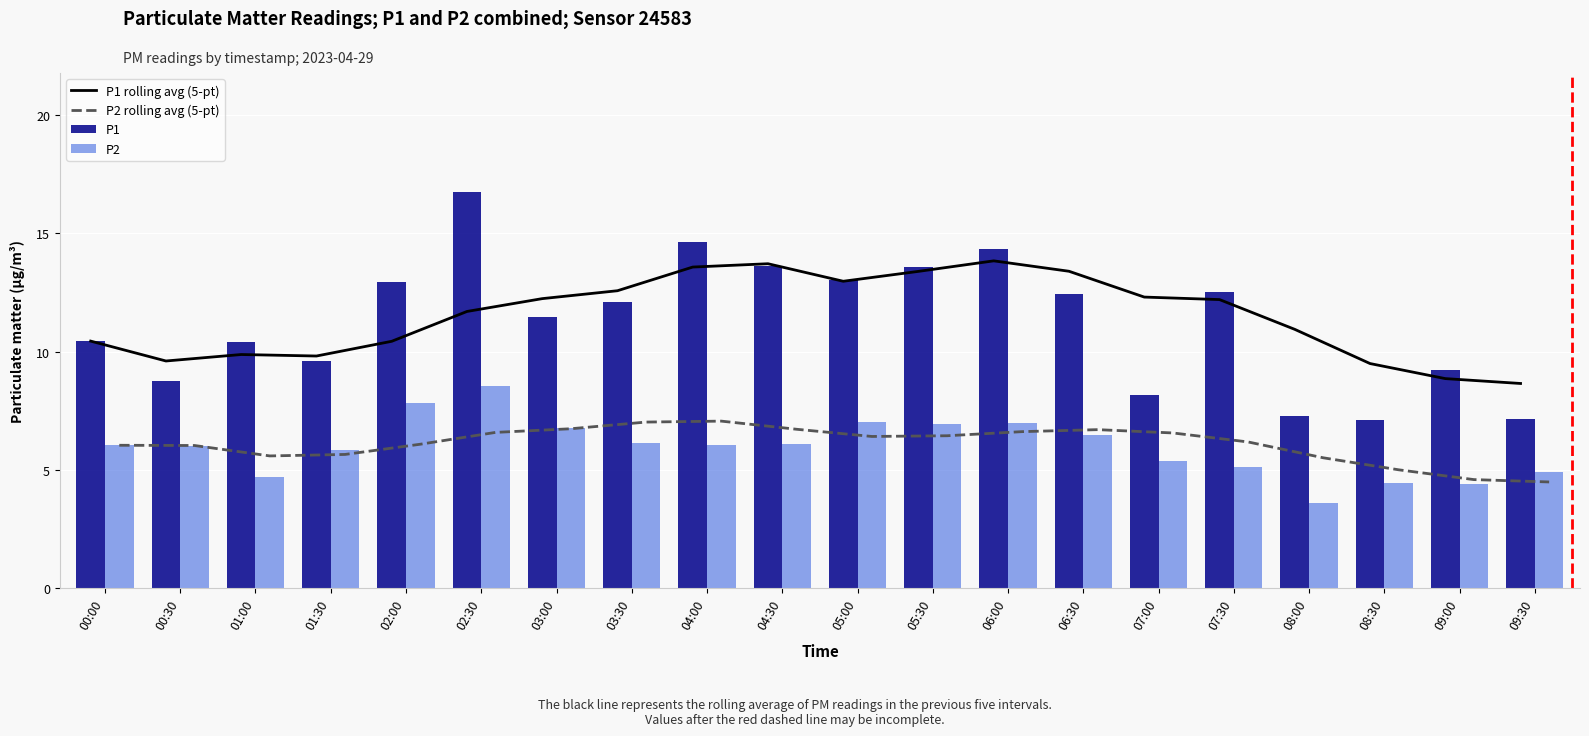

At which category is the sum across all series the highest?

02:30